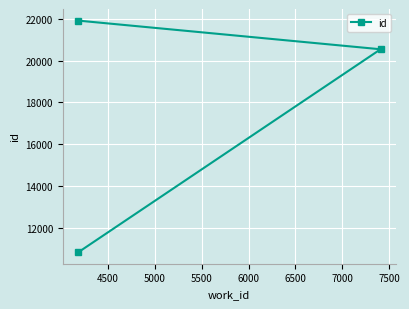

How many data points are less than 20542?

1